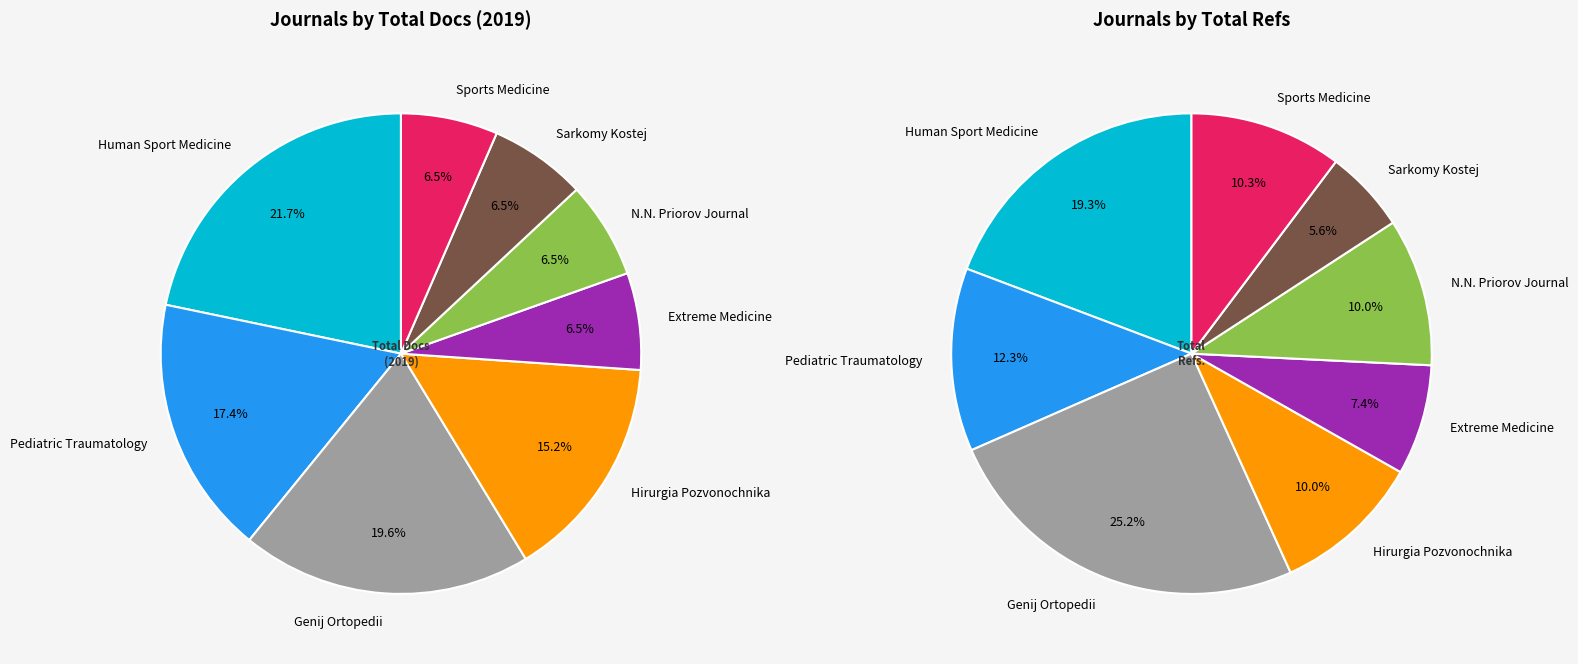

To the nearest percent, what is the difference between the largest and smallest slice percentages?

15%